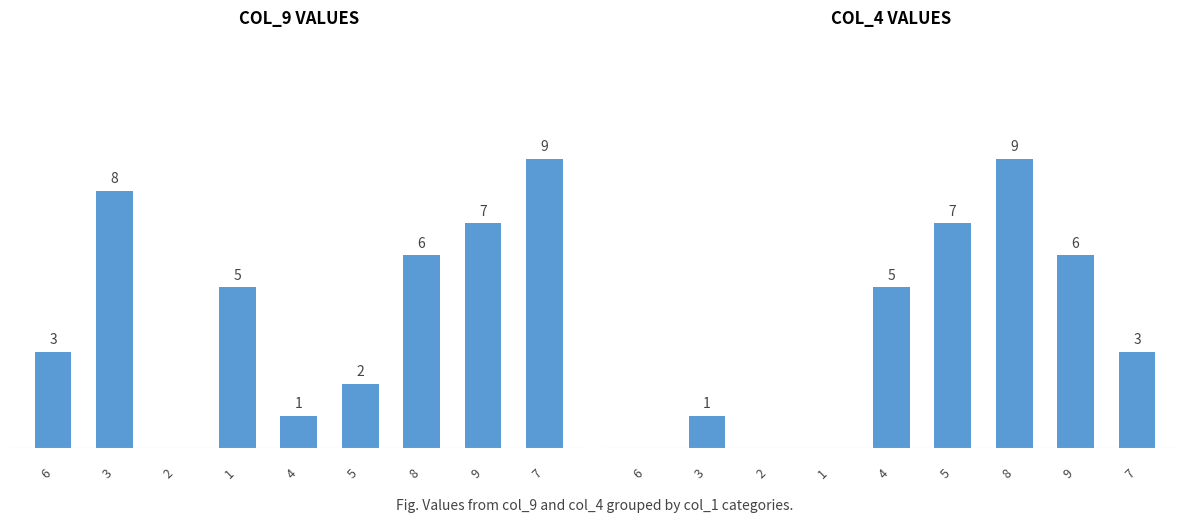

Where is col_4 nearest to the value 4?

4